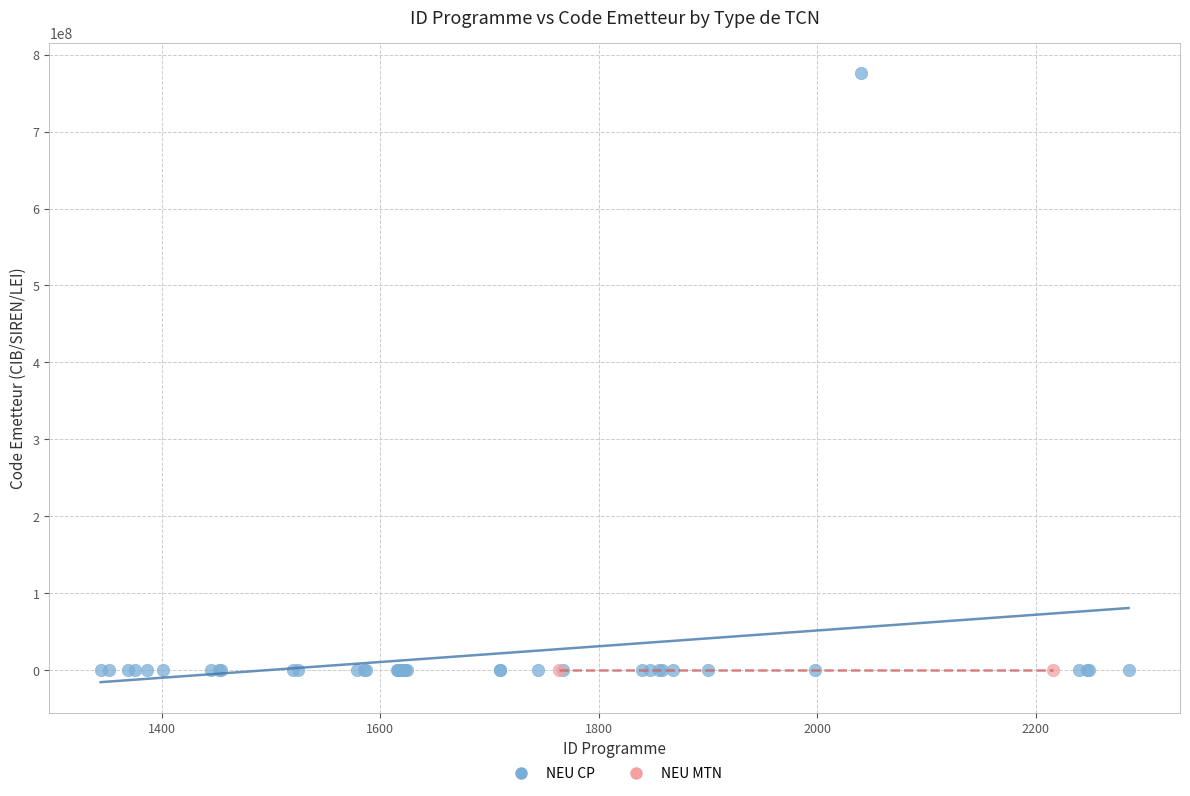

What are all the series names shown in the legend?

NEU CP, NEU MTN